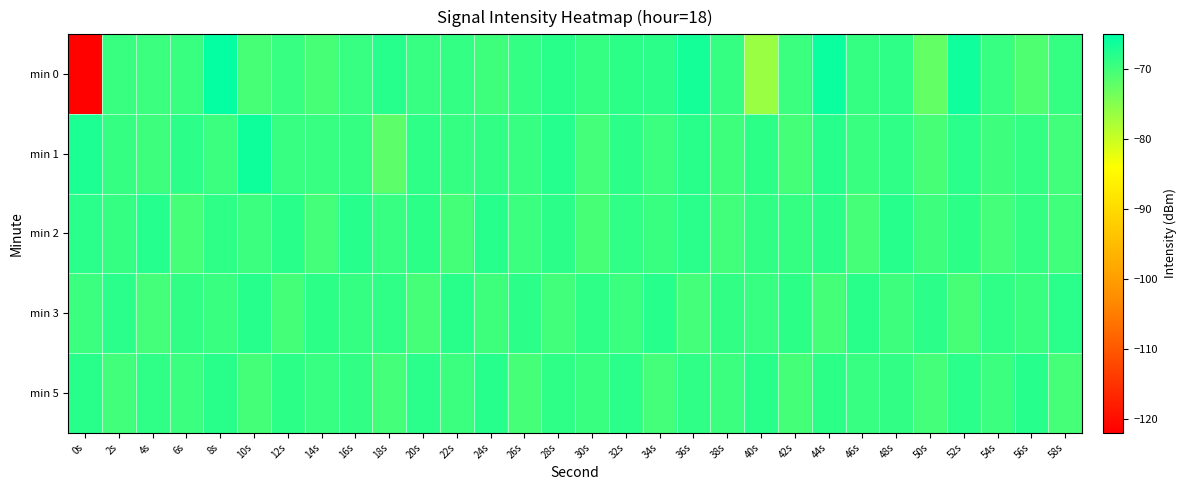

Reading left to right, list all the values displayed in this chart.

min 0: 0s=-121.6	2s=-69.2	4s=-69.5	6s=-69.3	8s=-65.3	10s=-70.4	12s=-69.2	14s=-70.3	16s=-69.2	18s=-67.9	20s=-69.2	22s=-68.9	24s=-69.8	26s=-68.9	28s=-68.1	30s=-68.9	32s=-68.4	34s=-68.3	36s=-66.7	38s=-69.1	40s=-76.4	42s=-69.4	44s=-65.9	46s=-68.9	48s=-68.5	50s=-72.5	52s=-66.1	54s=-69.2	56s=-71.0	58s=-69.0
min 1: 0s=-67.2	2s=-69.0	4s=-69.6	6s=-68.2	8s=-69.4	10s=-66.1	12s=-69.2	14s=-69.2	16s=-69.0	18s=-71.9	20s=-68.5	22s=-69.1	24s=-68.7	26s=-69.2	28s=-67.8	30s=-70.1	32s=-68.3	34s=-69.5	36s=-68.1	38s=-69.7	40s=-68.4	42s=-70.2	44s=-67.9	46s=-69.3	48s=-68.6	50s=-70.4	52s=-68.2	54s=-69.6	56s=-68.8	58s=-70.0
min 2: 0s=-68.2	2s=-69.1	4s=-67.8	6s=-70.3	8s=-68.5	10s=-69.4	12s=-68.1	14s=-70.1	16s=-67.9	18s=-69.2	20s=-68.4	22s=-70.2	24s=-68.0	26s=-69.5	28s=-68.3	30s=-70.4	32s=-68.6	34s=-69.3	36s=-68.2	38s=-70.0	40s=-68.7	42s=-69.1	44s=-68.3	46s=-70.3	48s=-68.0	50s=-69.6	52s=-68.4	54s=-70.1	56s=-68.8	58s=-69.8
min 3: 0s=-69.5	2s=-68.2	4s=-70.1	6s=-68.7	8s=-69.3	10s=-68.0	12s=-70.2	14s=-68.4	16s=-69.1	18s=-68.6	20s=-70.3	22s=-68.1	24s=-69.7	26s=-68.3	28s=-70.0	30s=-68.5	32s=-69.4	34s=-68.0	36s=-70.1	38s=-68.7	40s=-69.2	42s=-68.4	44s=-70.2	46s=-68.1	48s=-69.6	50s=-68.3	52s=-70.4	54s=-68.6	56s=-69.3	58s=-68.2
min 5: 0s=-68.1	2s=-70.0	4s=-68.6	6s=-69.4	8s=-68.1	10s=-70.2	12s=-68.4	14s=-69.2	16s=-68.7	18s=-70.1	20s=-68.2	22s=-69.5	24s=-68.0	26s=-70.3	28s=-68.5	30s=-69.3	32s=-68.2	34s=-70.1	36s=-68.6	38s=-69.4	40s=-68.1	42s=-70.2	44s=-68.4	46s=-69.2	48s=-68.7	50s=-70.1	52s=-68.2	54s=-69.5	56s=-68.0	58s=-70.3